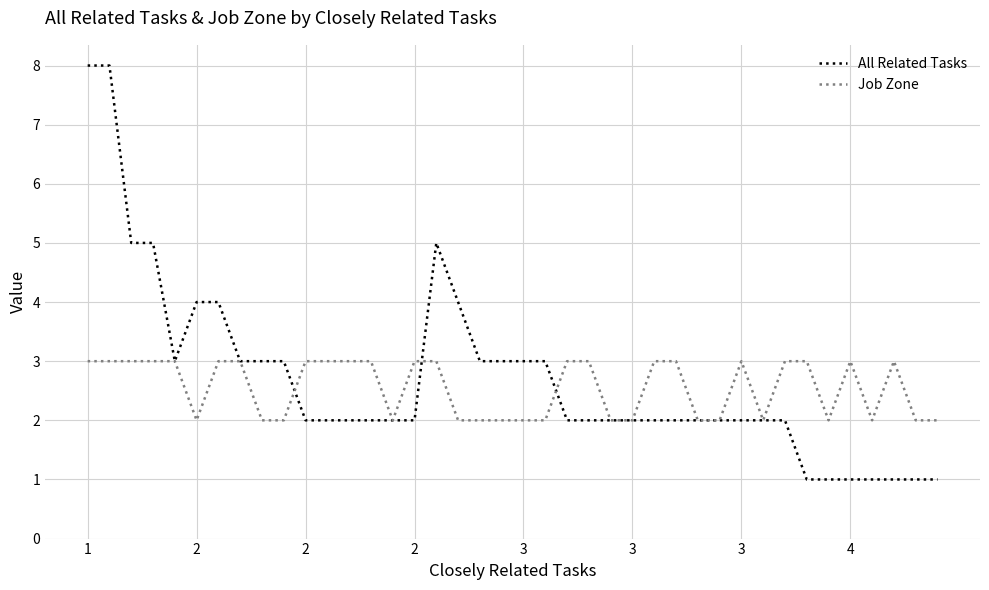

Reading left to right, extract all data points from this chart.

All Related Tasks: 8	8	5	5	3	4	4	3	3	3	2	2	2	2	2	2	5	4	3	3	3	3	2	2	2	2	2	2	2	2	2	2	2	1	1	1	1	1	1	1
Job Zone: 3	3	3	3	3	2	3	3	2	2	3	3	3	3	2	3	3	2	2	2	2	2	3	3	2	2	3	3	2	2	3	2	3	3	2	3	2	3	2	2